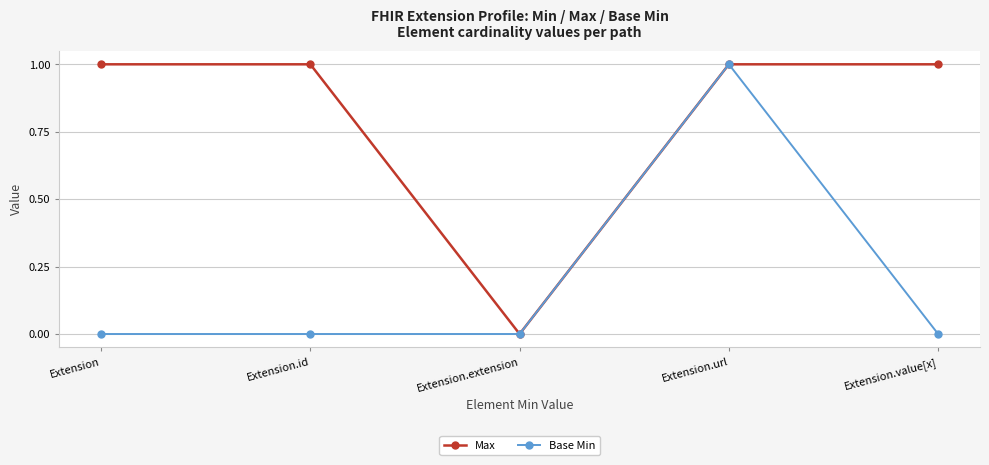

Is it true that Base Min equals 1 at Extension?

False